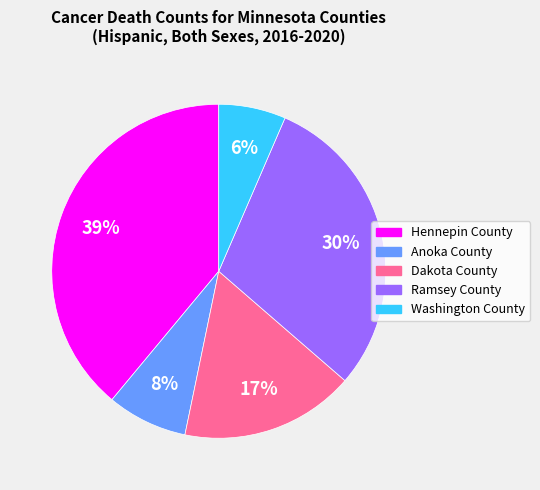

How many slices are in this pie chart?

5